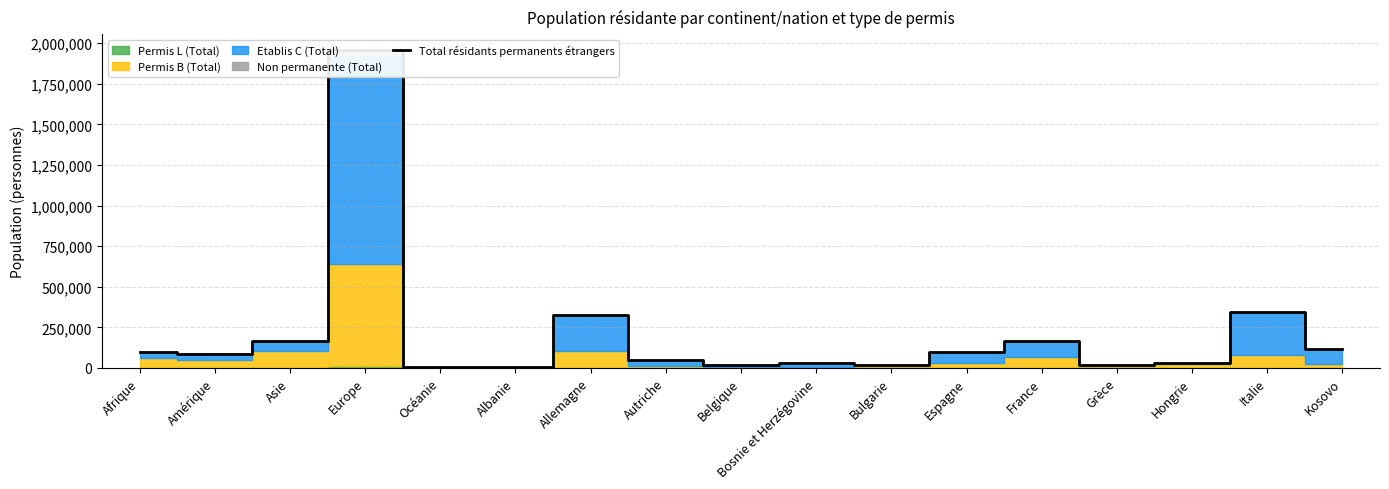

Where is the first local minimum?

Amérique